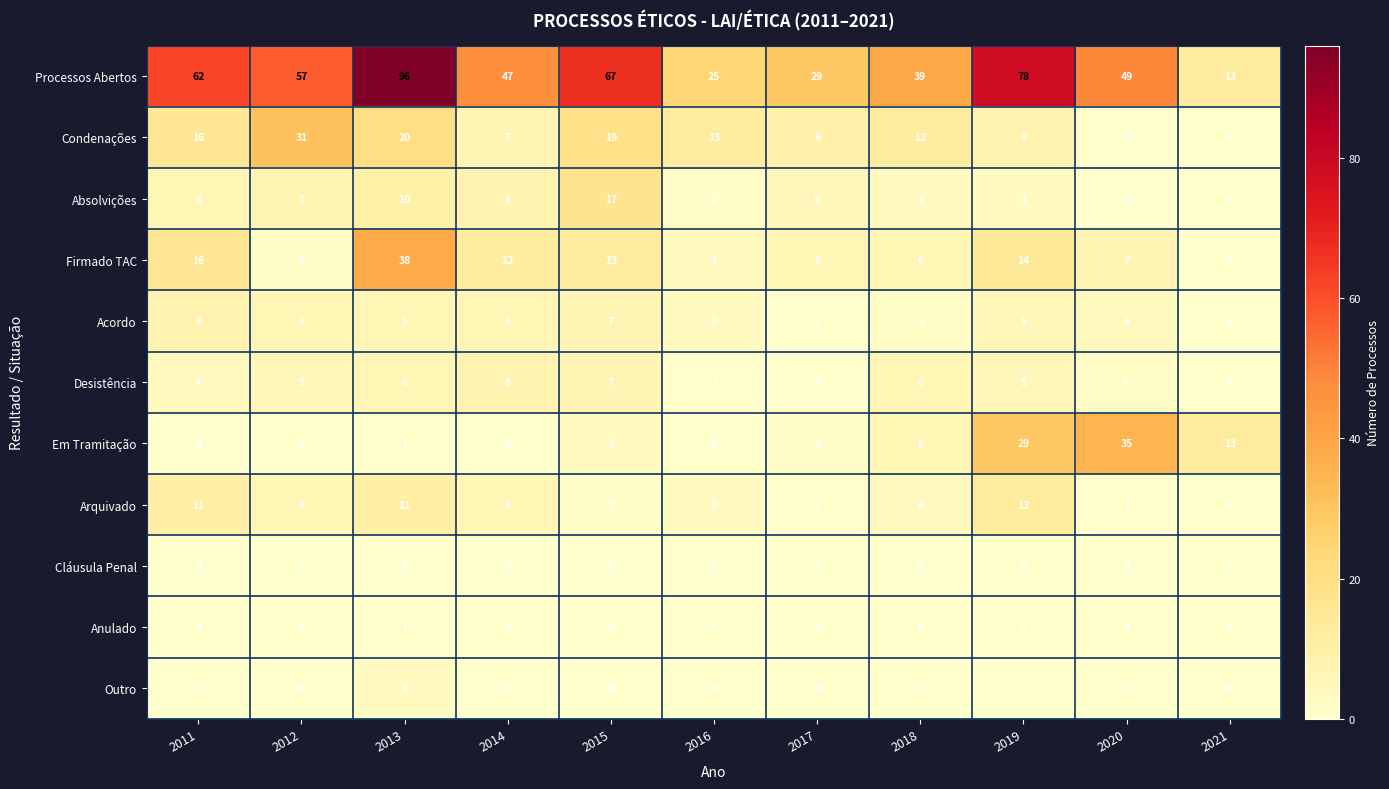

Is it true that Em Tramitação equals 1 at 2013?

True